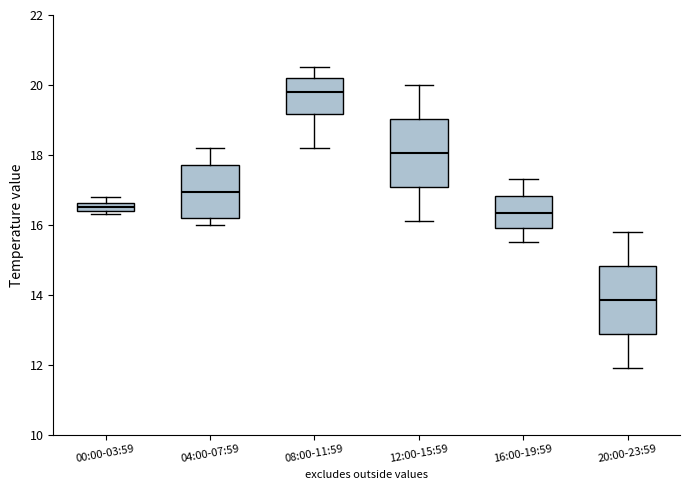

Which box's median line is the highest?

08:00-11:59